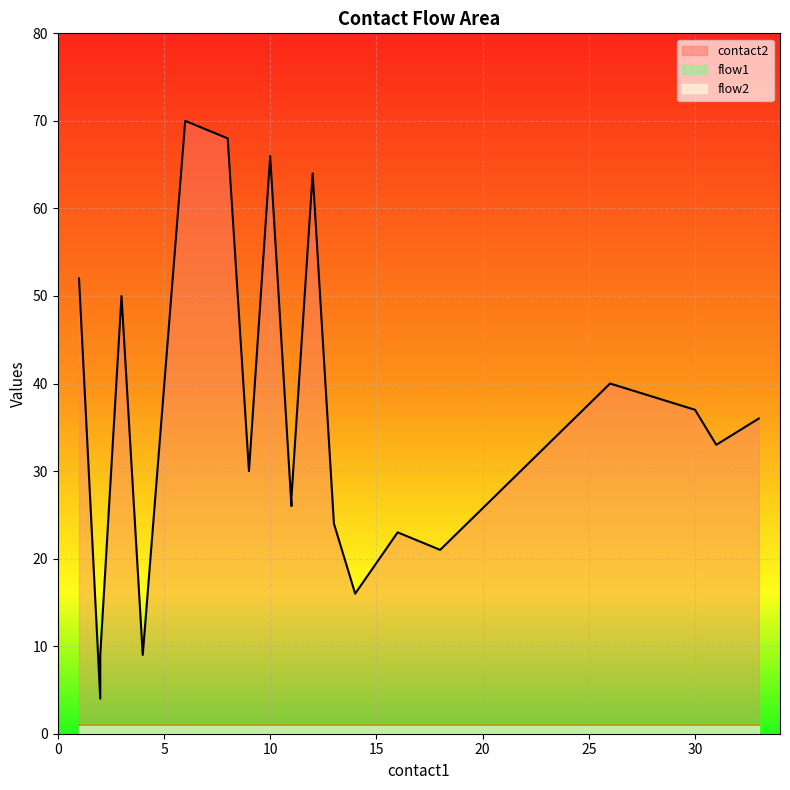

True or false: flow2_line has more than 1 points higher than both neighbors.

False